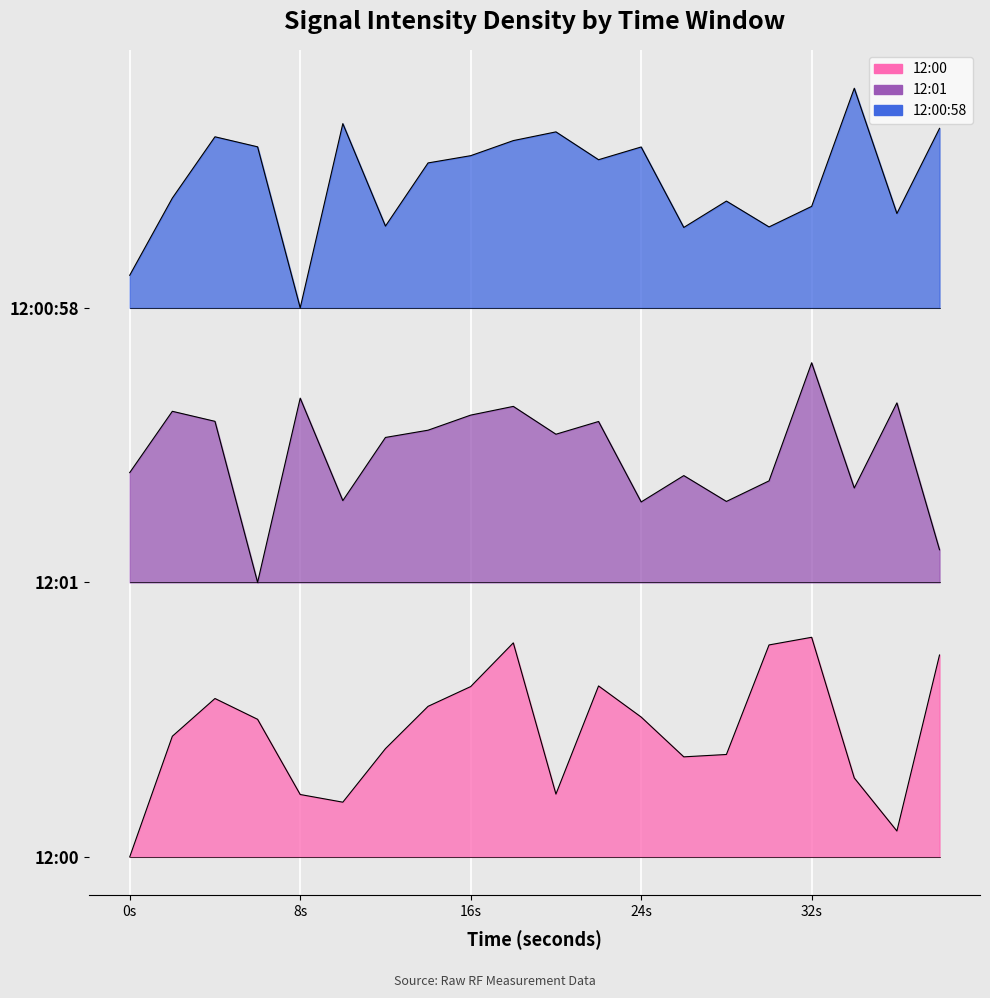

What is the maximum value for 12:00:58?

84.0